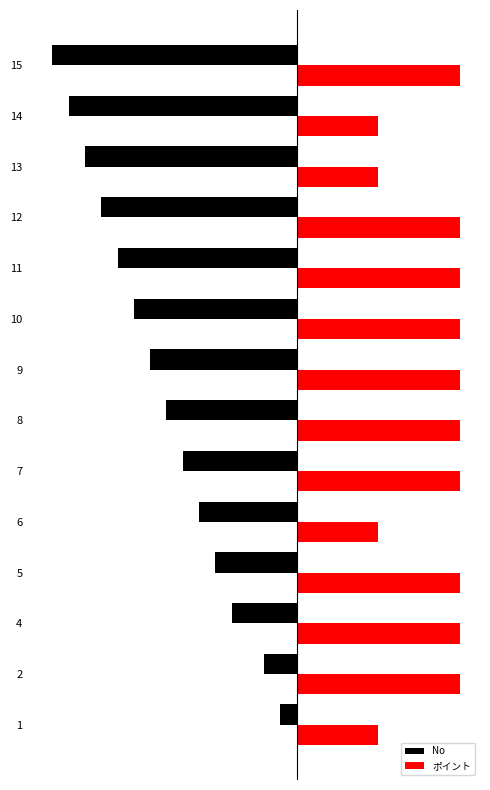

The value of ポイント at 5 is 10. True or false?

True